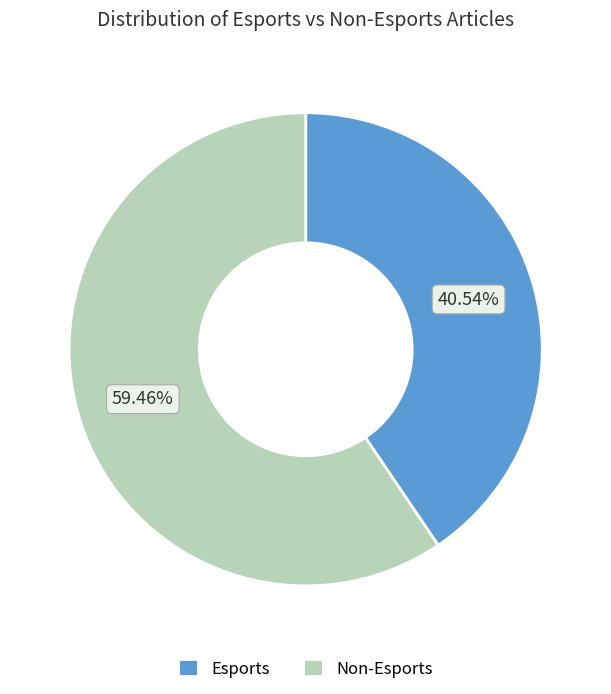

How many segments does this pie chart have?

2